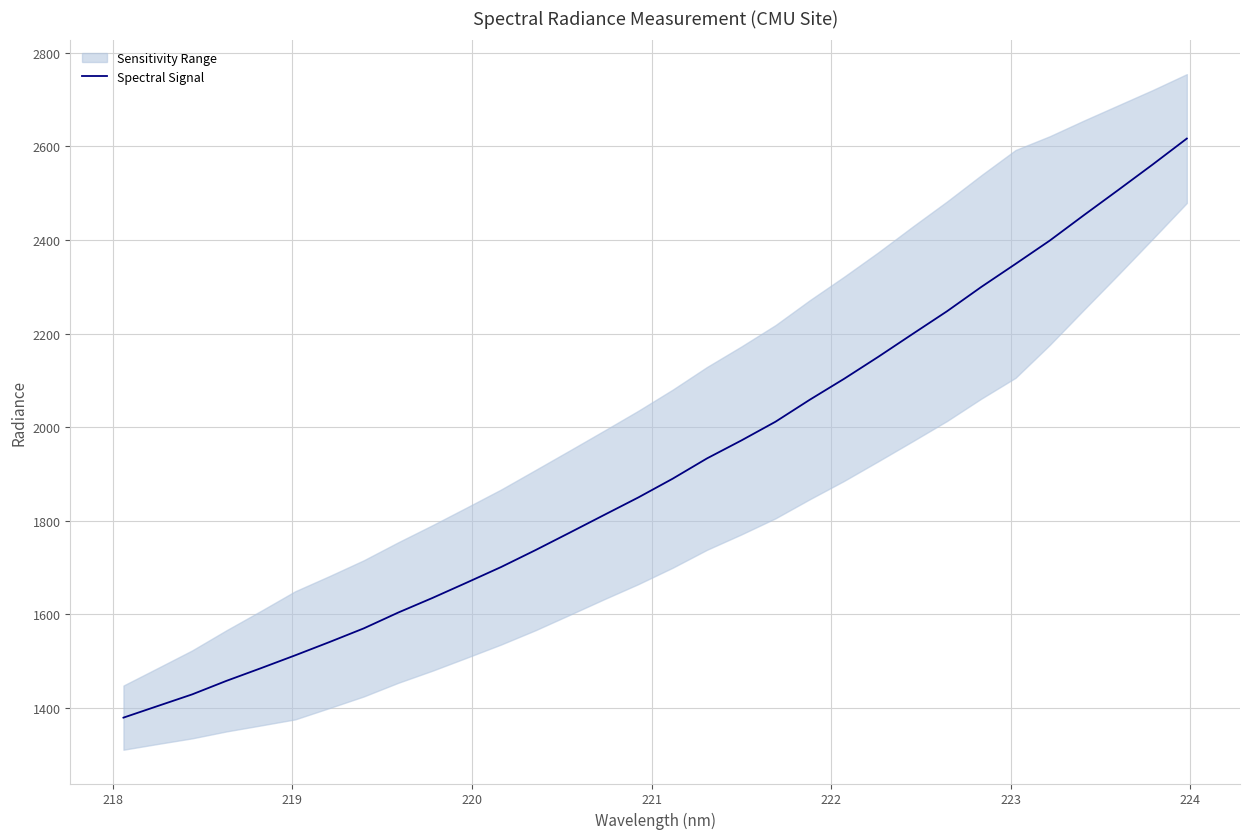

What is the minimum value for Spectral Signal?

1379.6